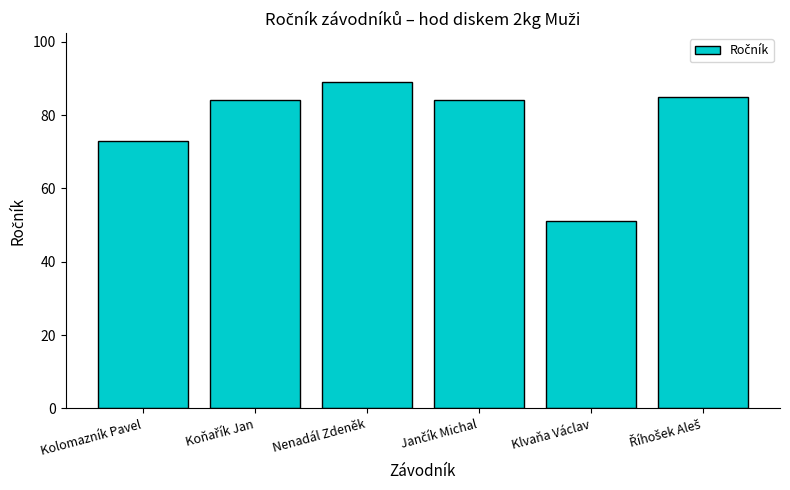

What is the difference between the maximum and second lowest values?

16